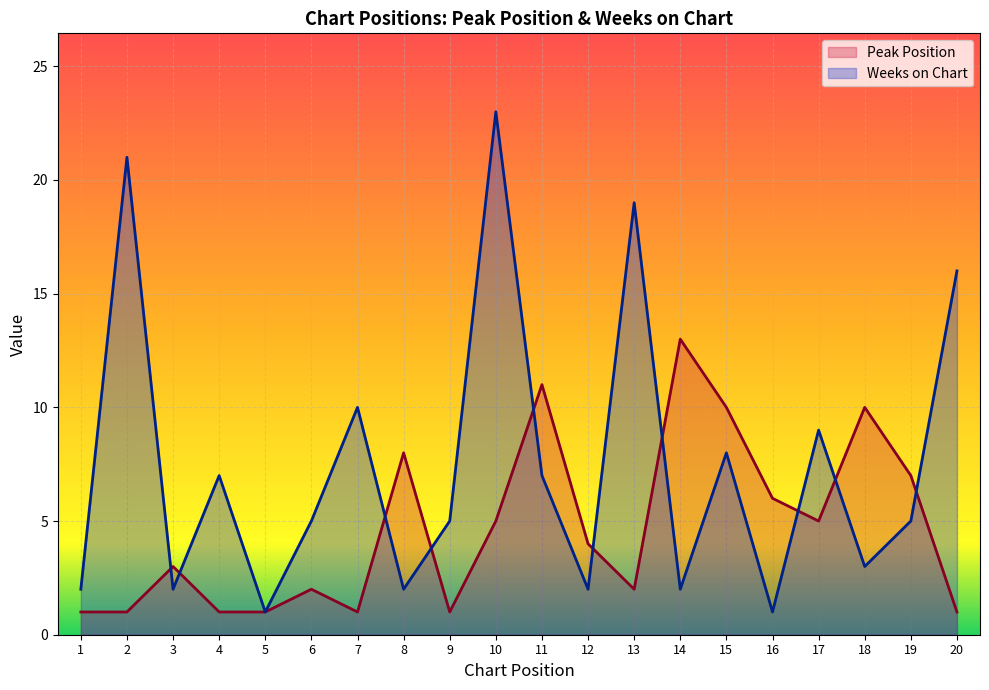

How many lines are shown in the chart?

2